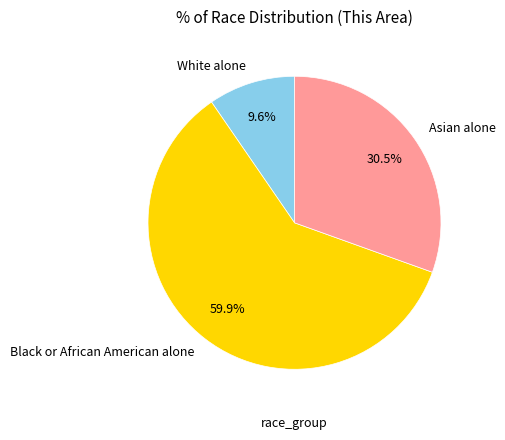

What is the smallest slice in the pie chart?

White alone